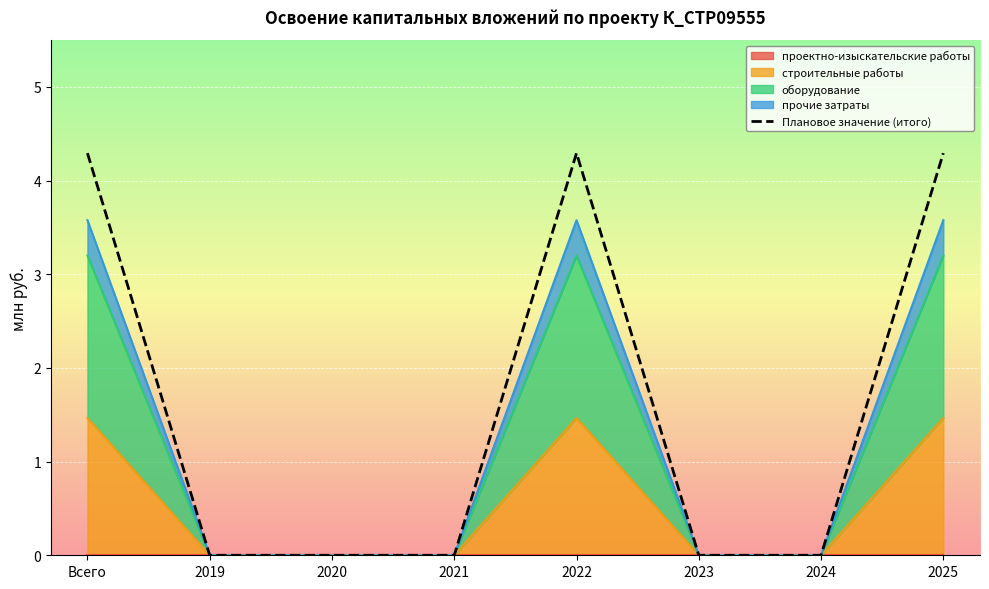

Reading right to left, list all the values displayed in this chart.

2025=4.3	2024=0.0	2023=0.0	2022=4.3	2021=0.0	2020=0.0	2019=0.0	Всего=4.3